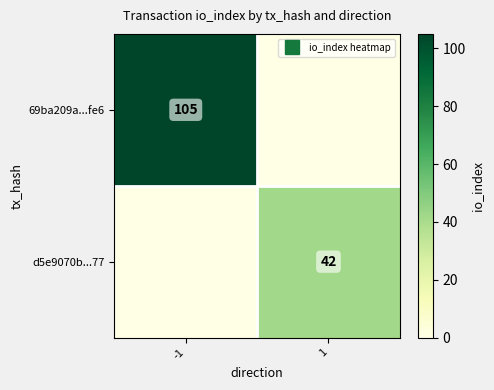

Which has a higher value, 1 or -1?

-1